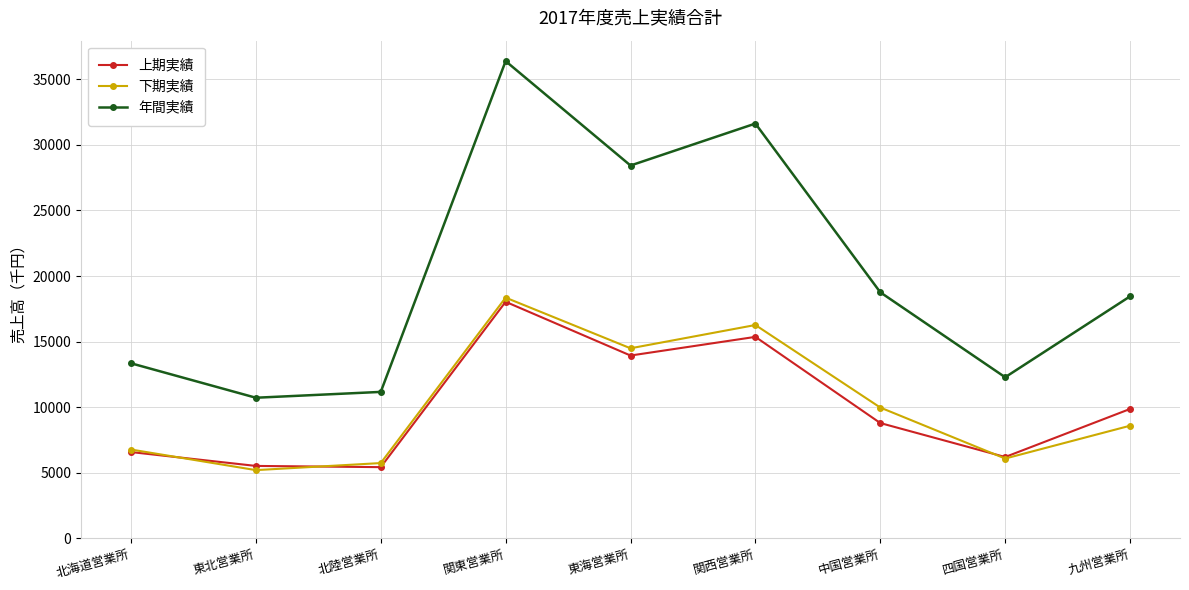

What is the minimum value for 年間実績?

10718